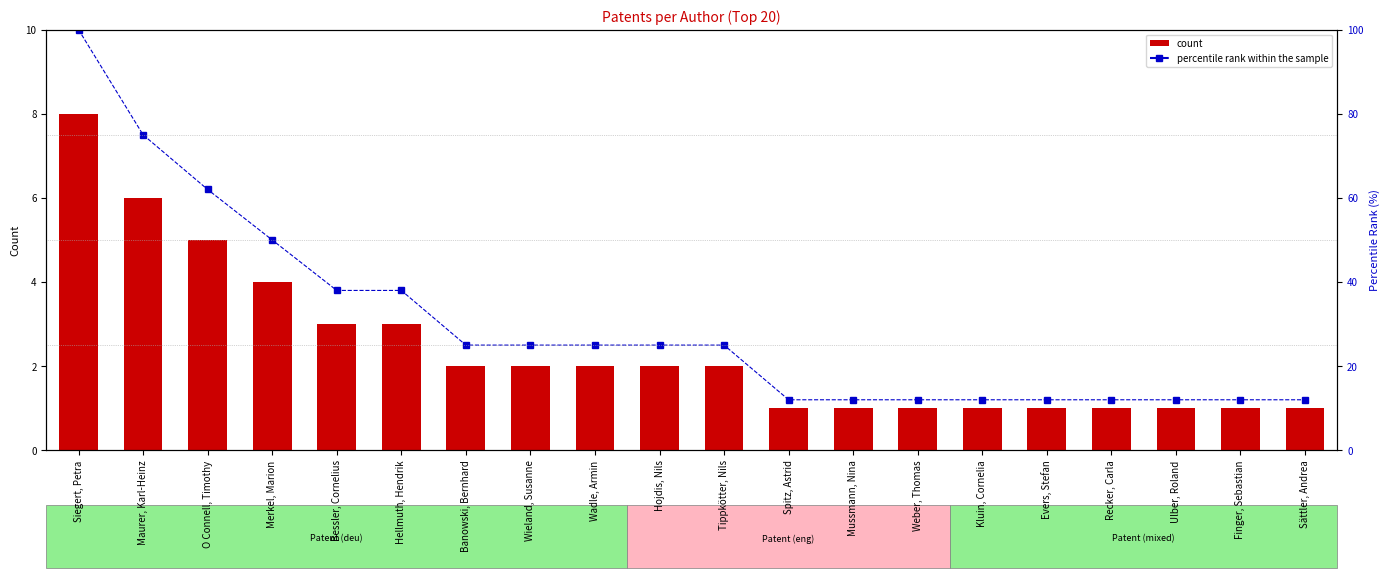

Which series has the largest range (max minus min)?

percentile rank within the sample